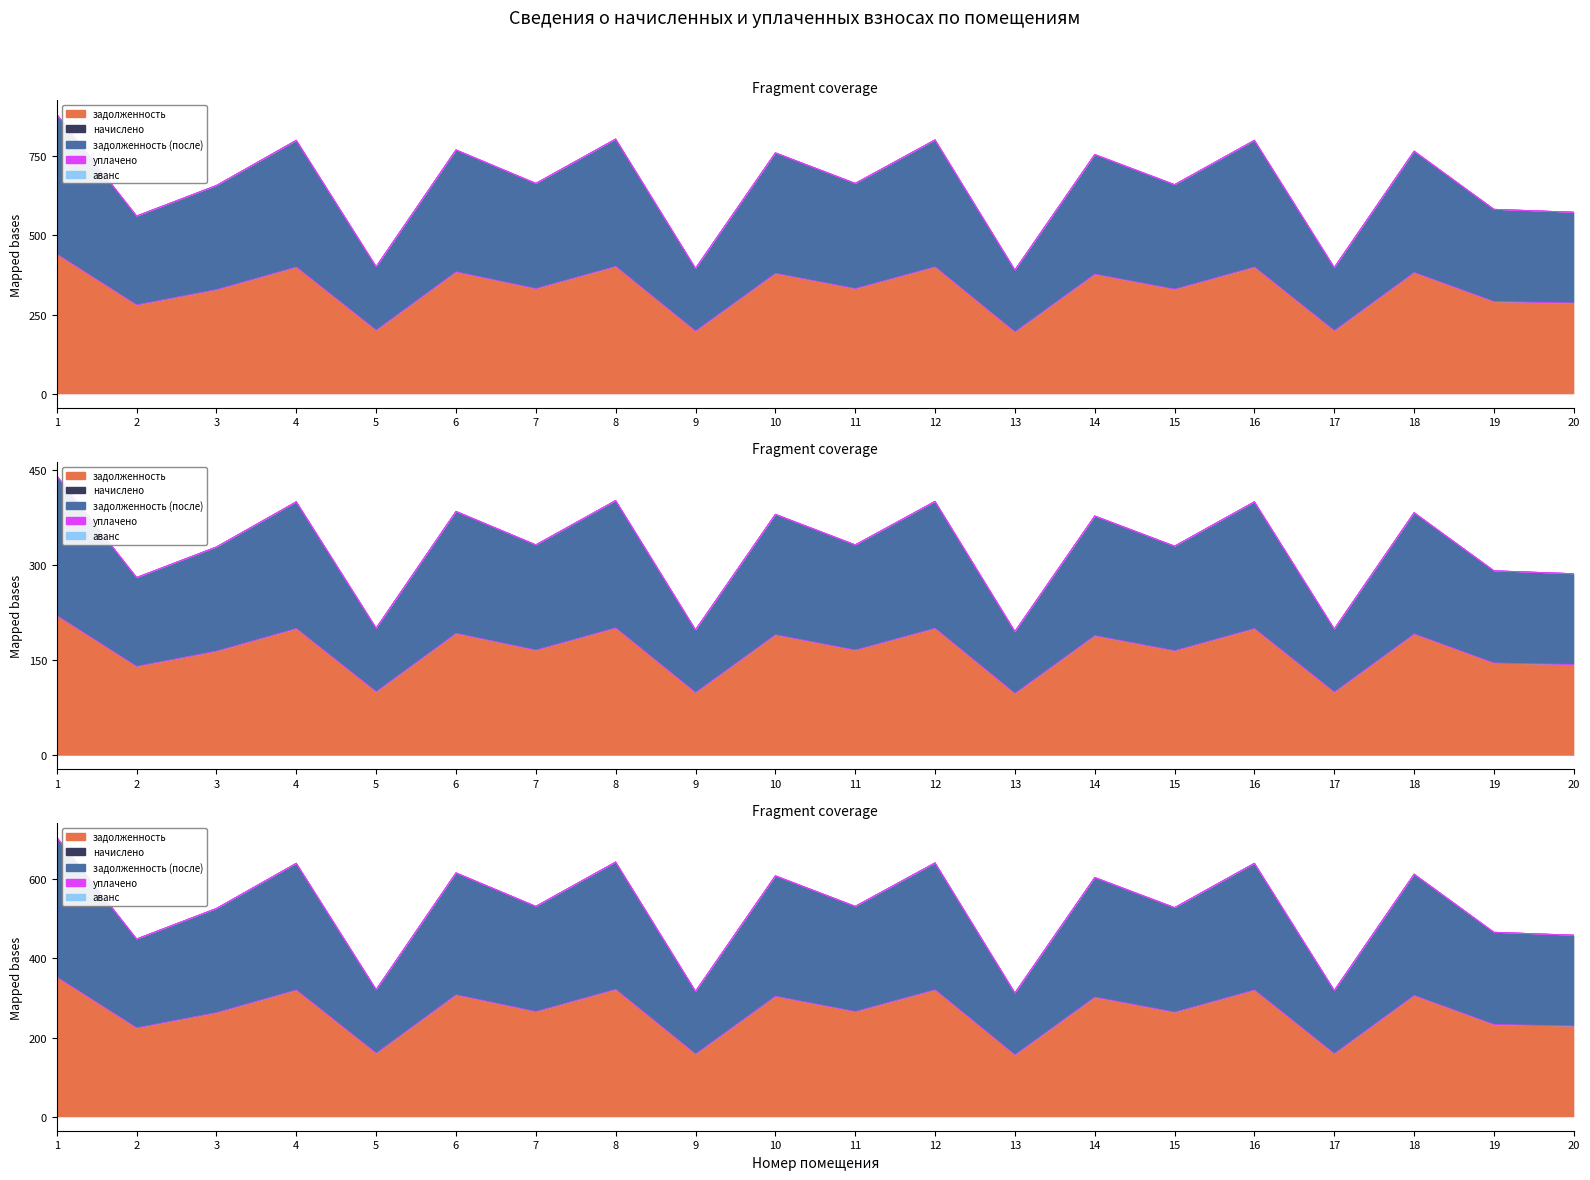

Read the задолженность (до) value at 19.

291.1